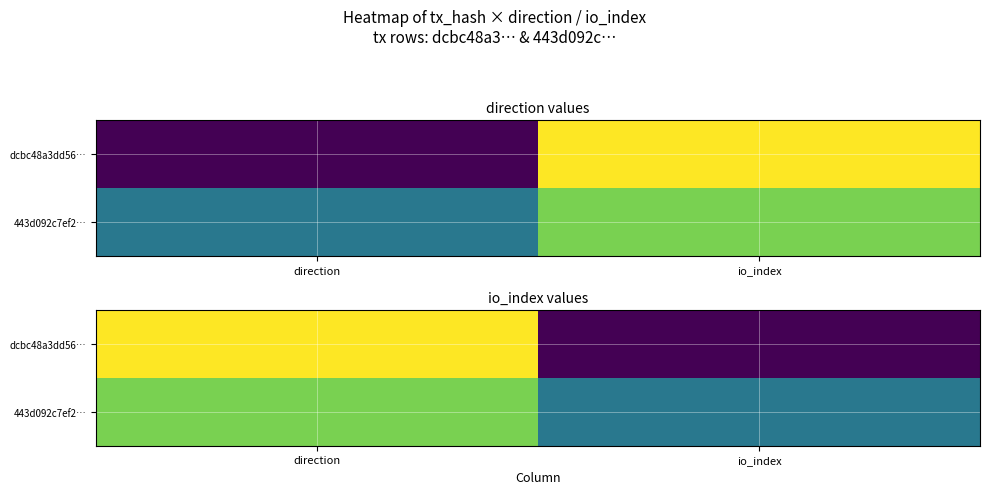

Where is dcbc48a3dd56… nearest to the value 1?

io_index